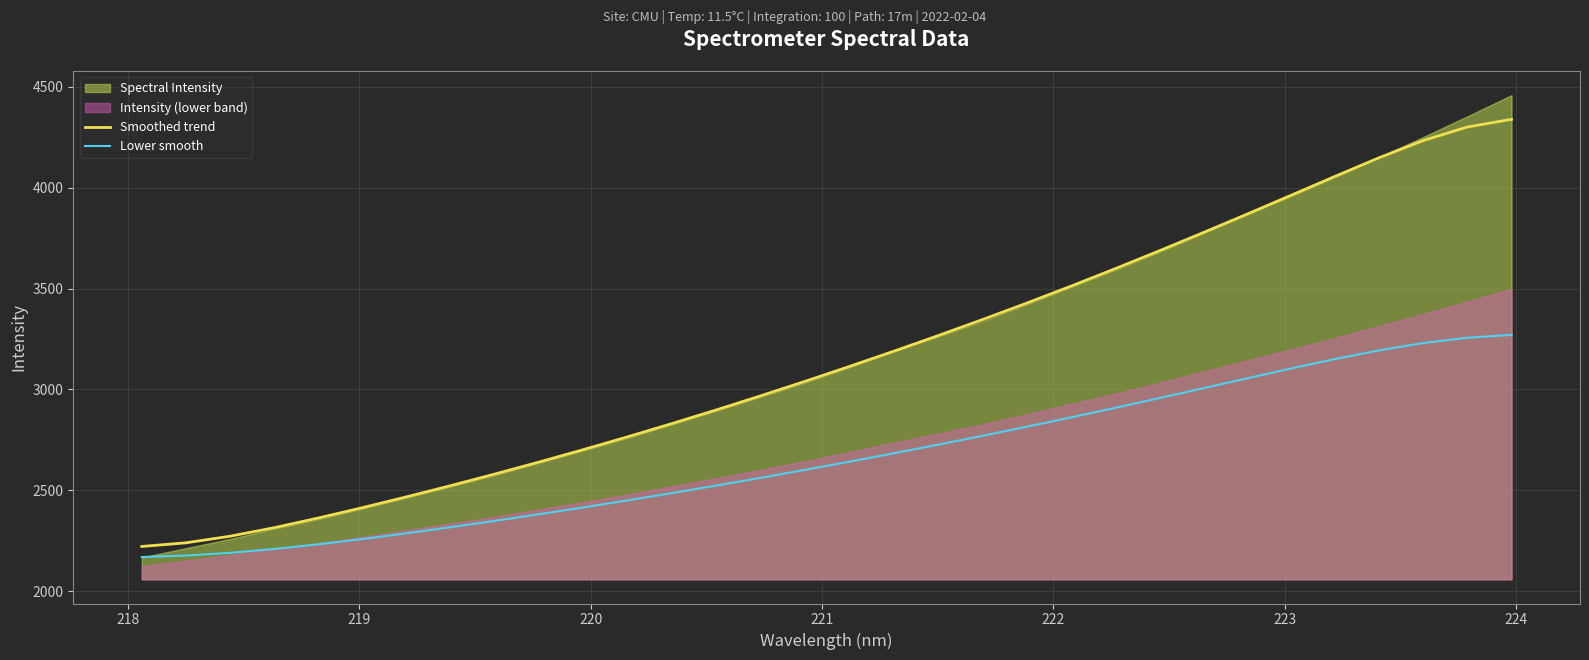

How many categories are shown in the chart?

32